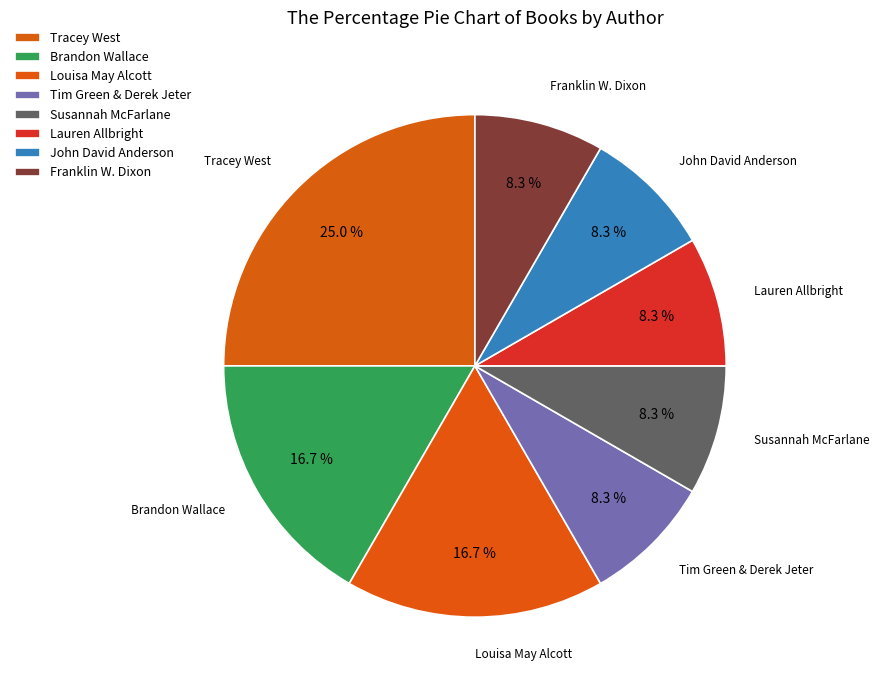

How many segments does this pie chart have?

8